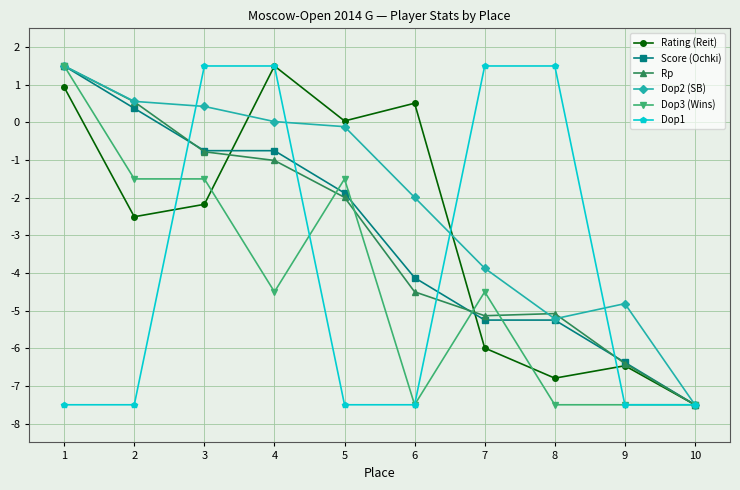

At which category is the sum across all series the highest?

1